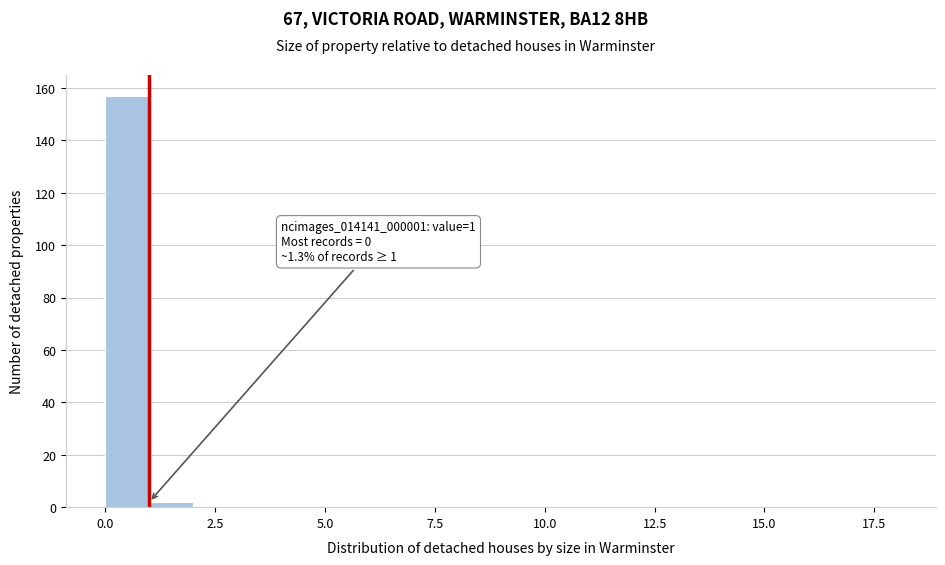

Around what value on the x-axis is the tallest bar? Give the approximate position of its centre, as read against the axis.

0.5